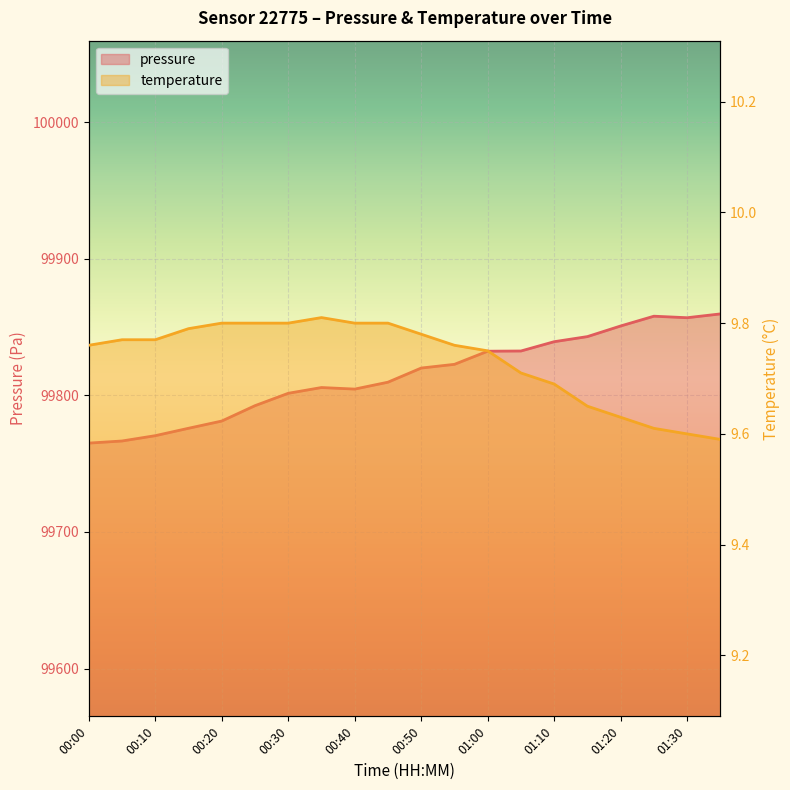

List the series in order of their overall mean, highest first.

pressure, temperature